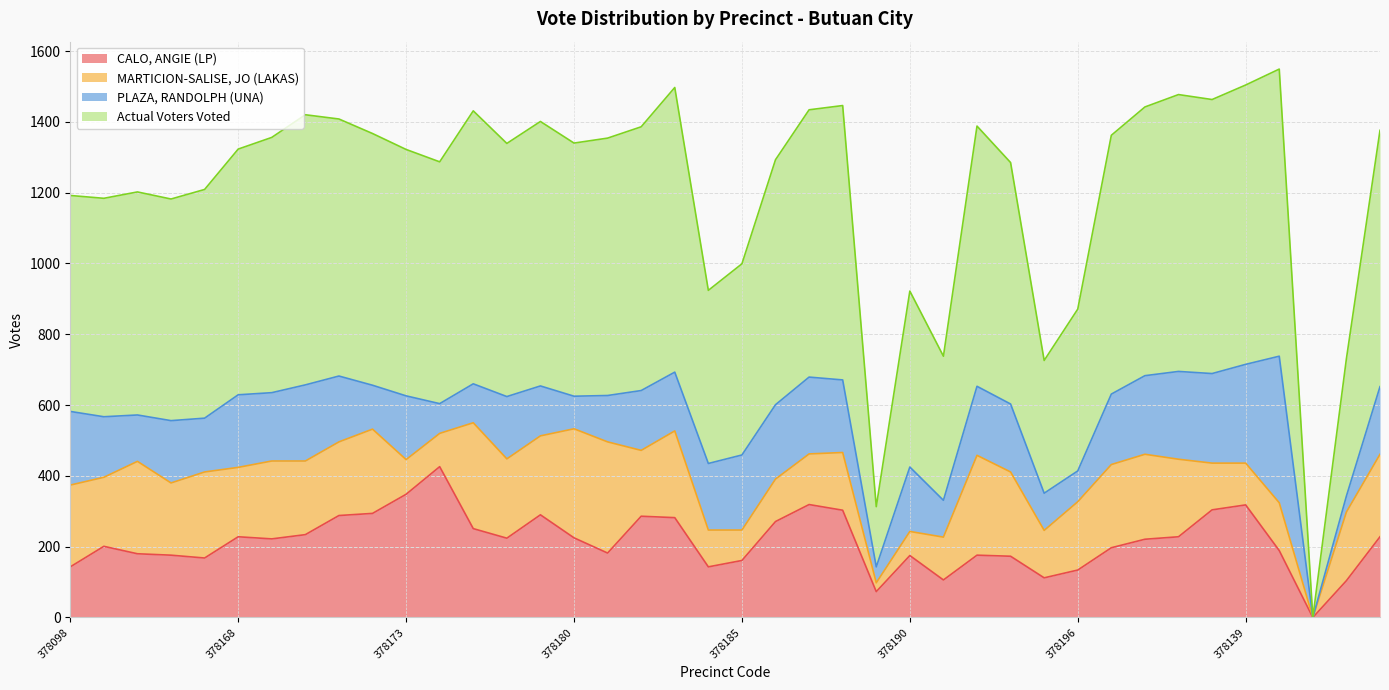

Does the chart display data point markers on the line(s)?

No